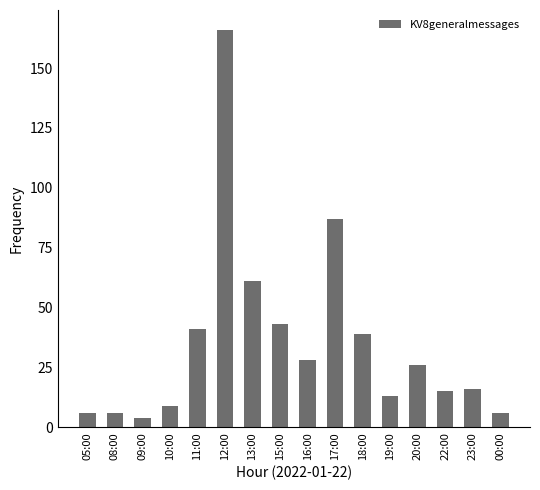

Are the bars horizontal?

No